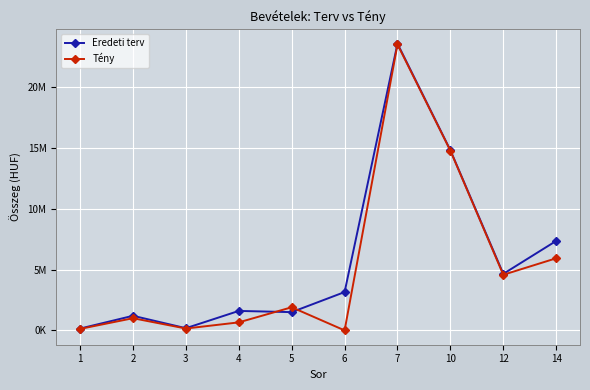

What are all the series names shown in the legend?

Eredeti terv, Tény